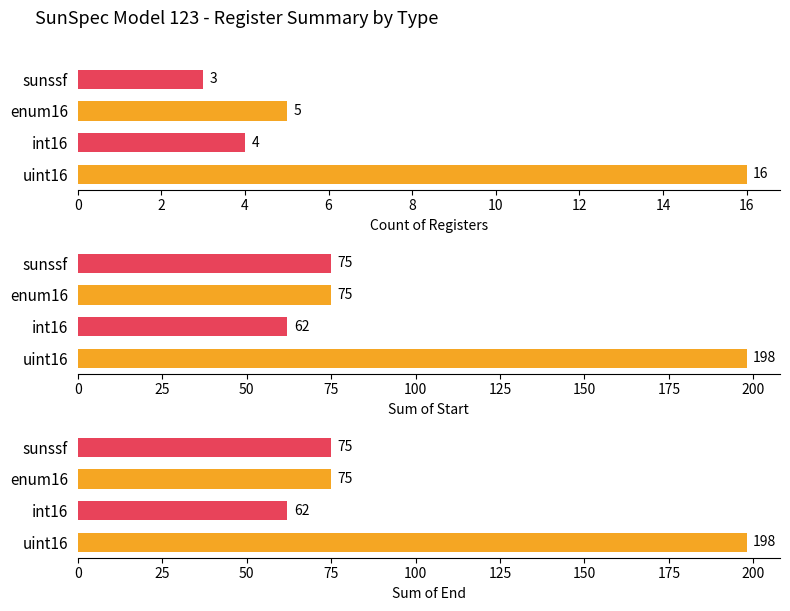

The Sum of Start series shows 62 at 2. True or false?

True